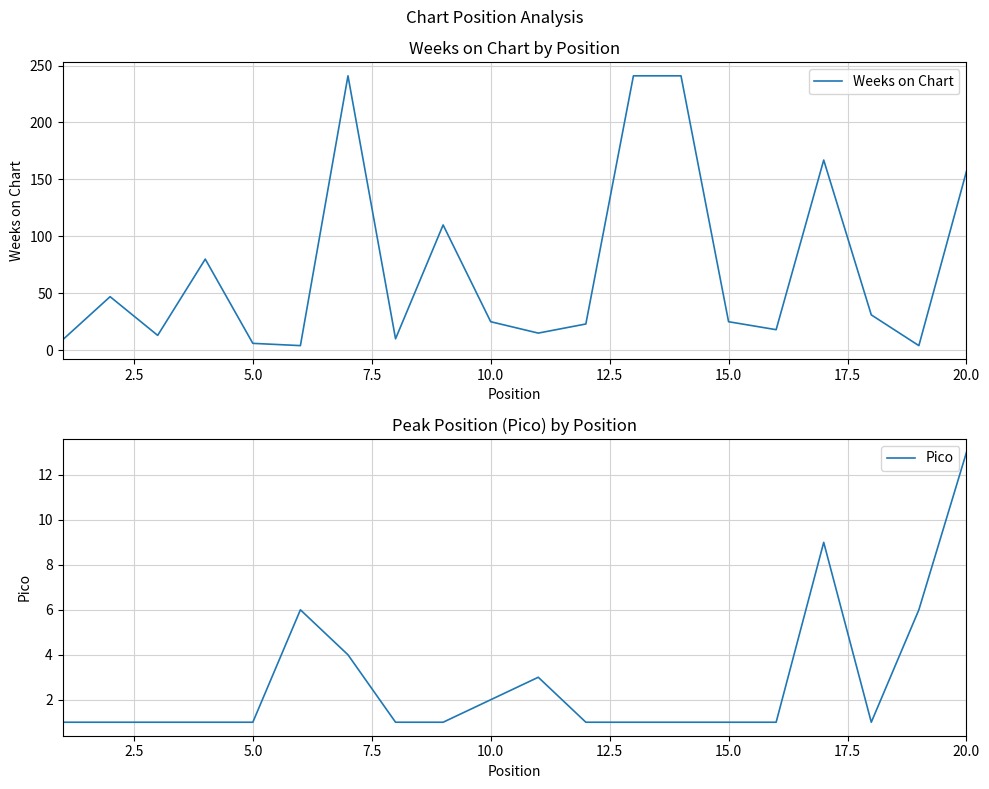

What is the highest value of the Weeks on Chart series?

241